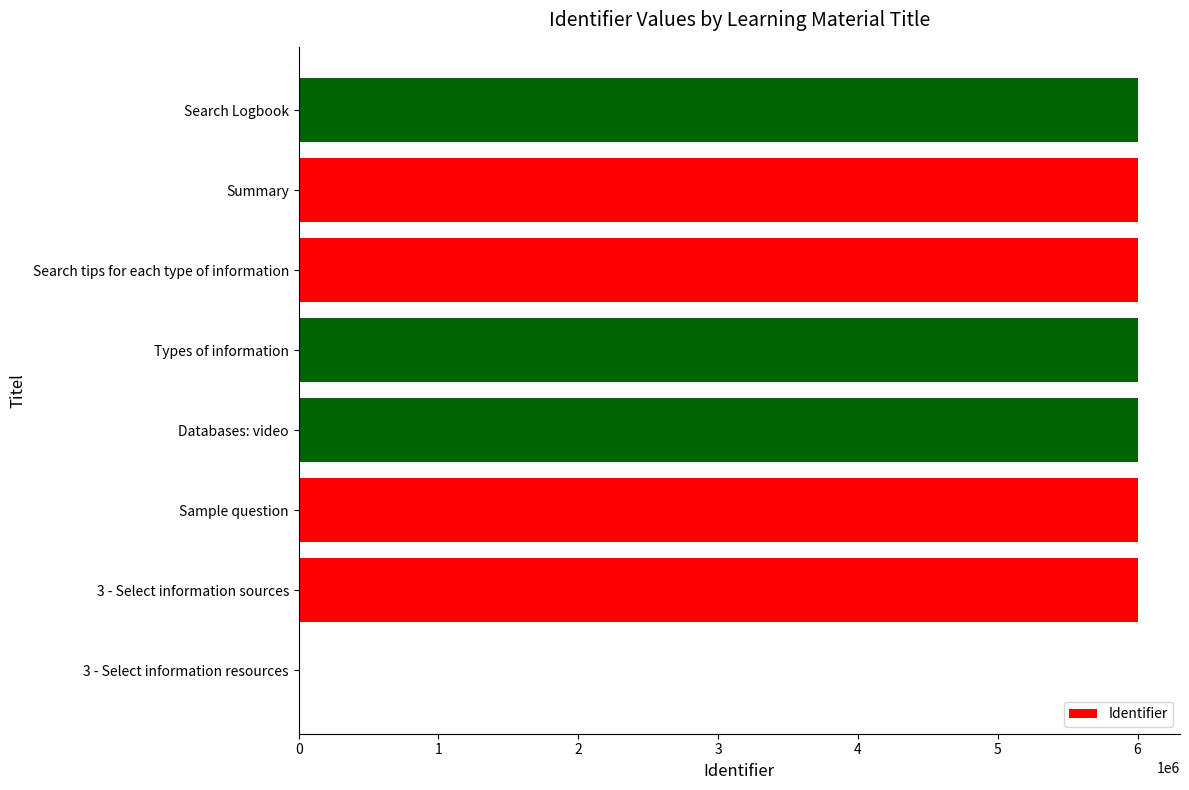

What is the ratio of the value at Summary to the value at Databases: video?

1.0